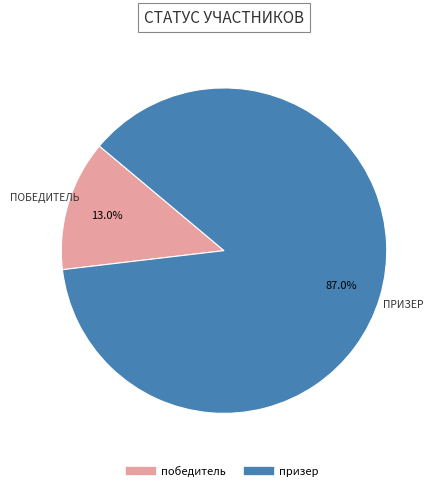

To the nearest percent, what is the difference between the largest and smallest slice percentages?

74%